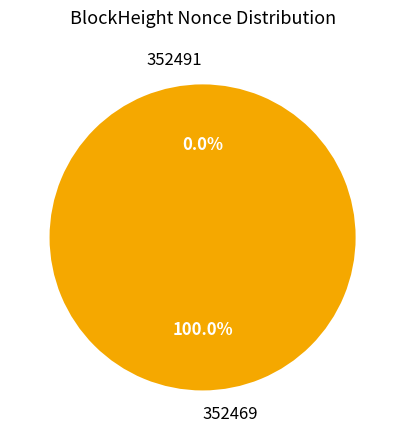

What is the change in value from 352491 to 352469?

+58758